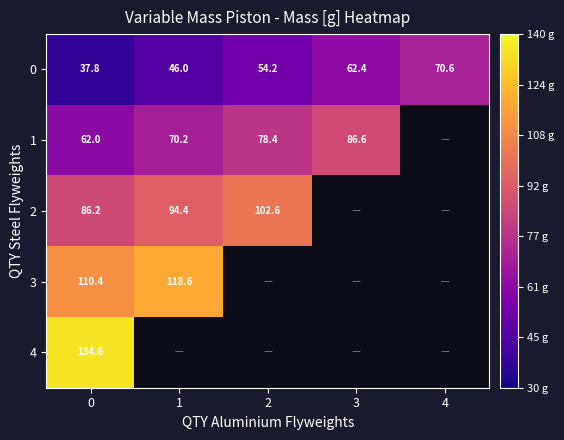

Count the number of categories in the chart.

5